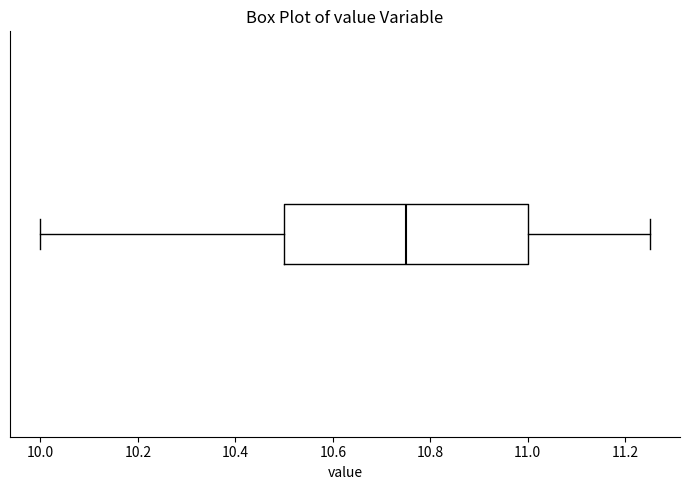

Transcribe this box plot: give where the median line is, the range the box spans, and where the two whiskers end, as read against the x-axis. The values are not printed on the chart, so give them approximately, as read against the axis.

median 10.76, box 10.50 to 11.00, whiskers 10.00 to 11.26